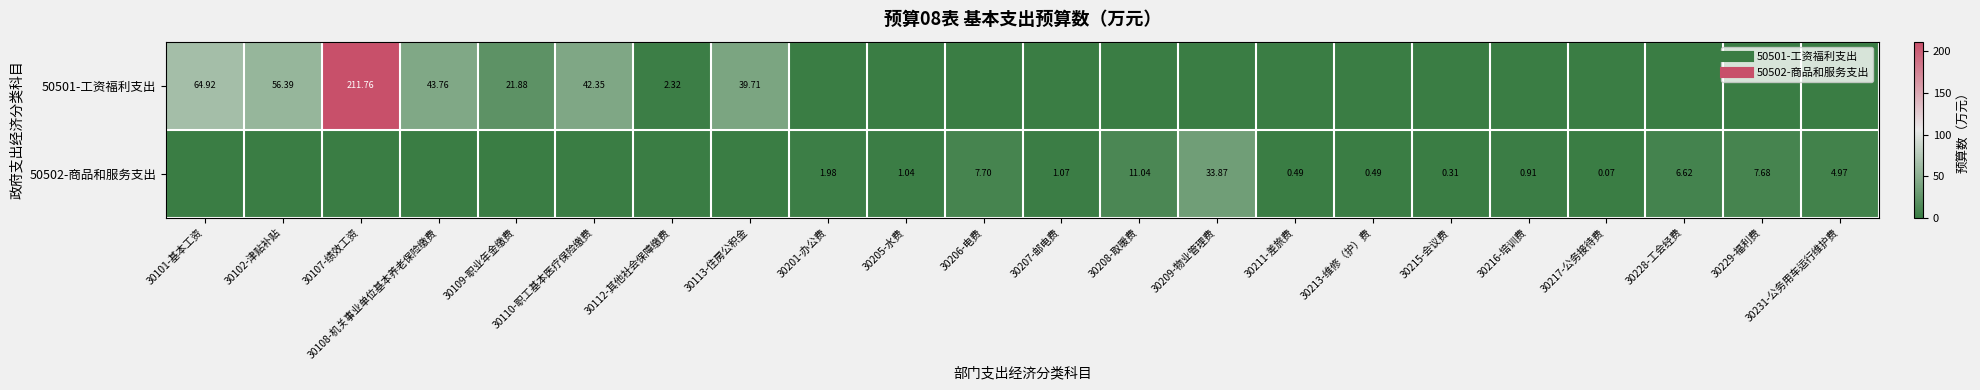

Which has a higher value, 30208-取暖费 or 30207-邮电费?

30208-取暖费